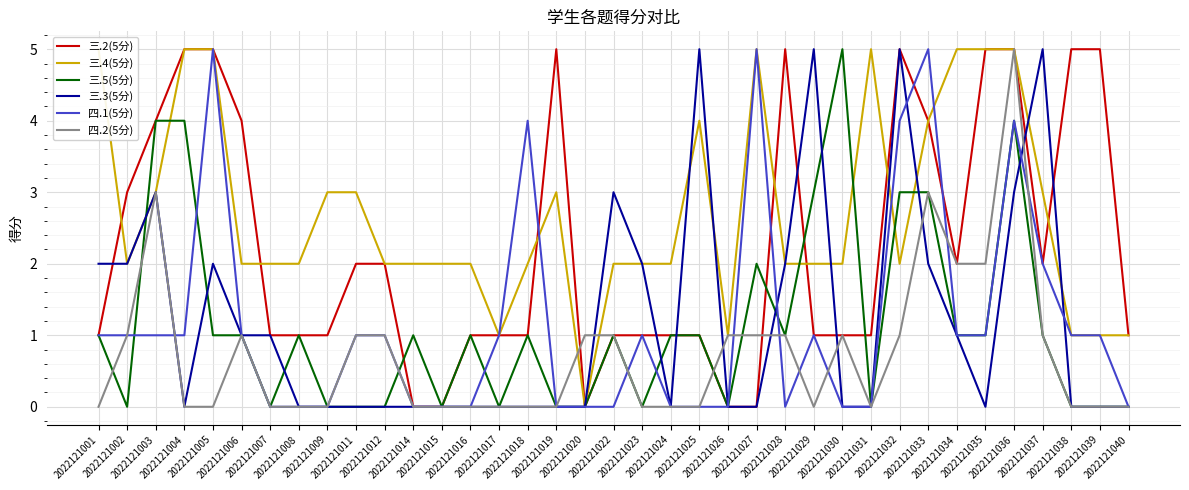

At which category does 四.1(5分) reach its first local valley?

2022121028